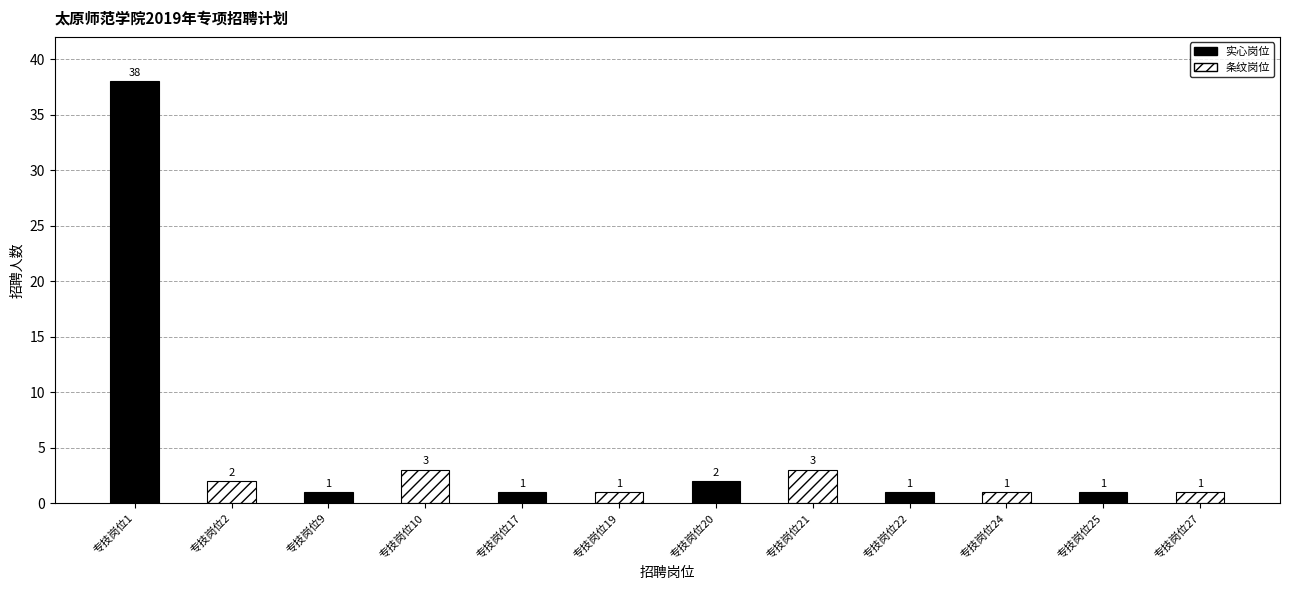

What is the change in value from 专技岗位2 to 专技岗位9?

-1